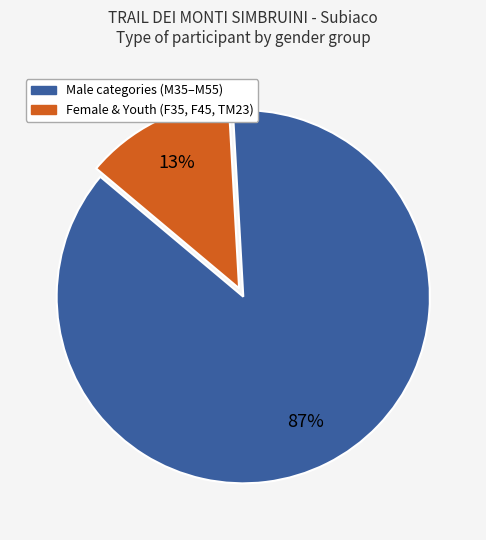

To the nearest percent, what is the average slice percentage?

50%